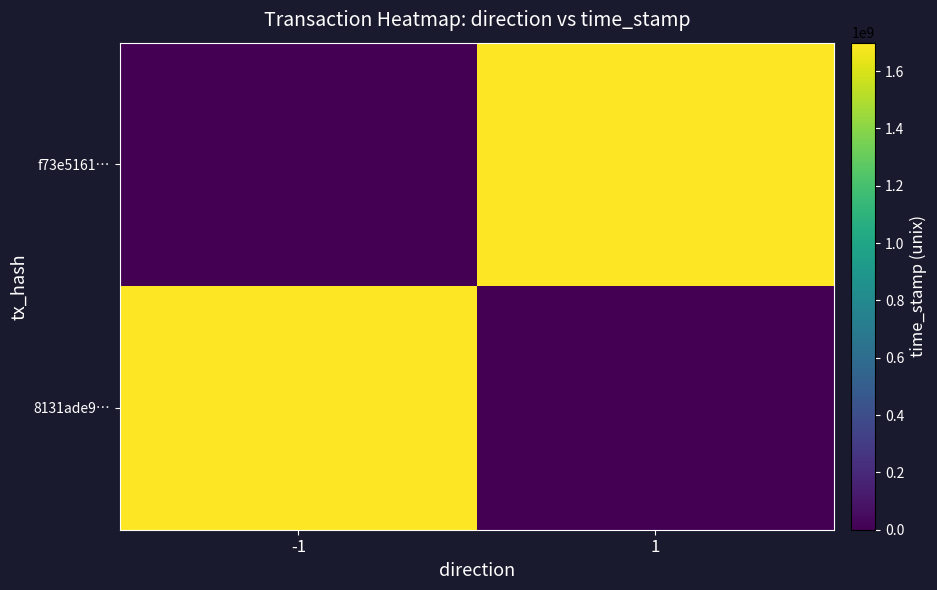

At which category is the sum across all series the highest?

-1